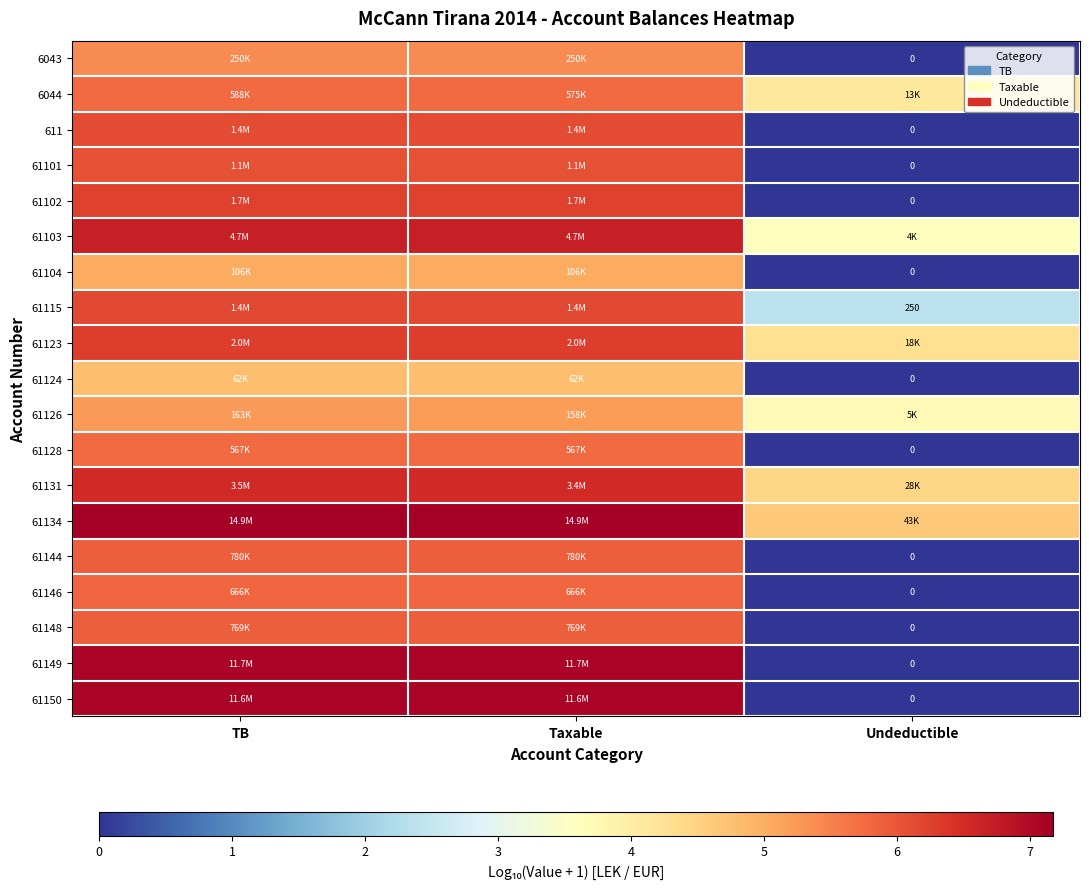

Is the value of 61134 at Taxable greater than the value of 6044 at TB?

Yes